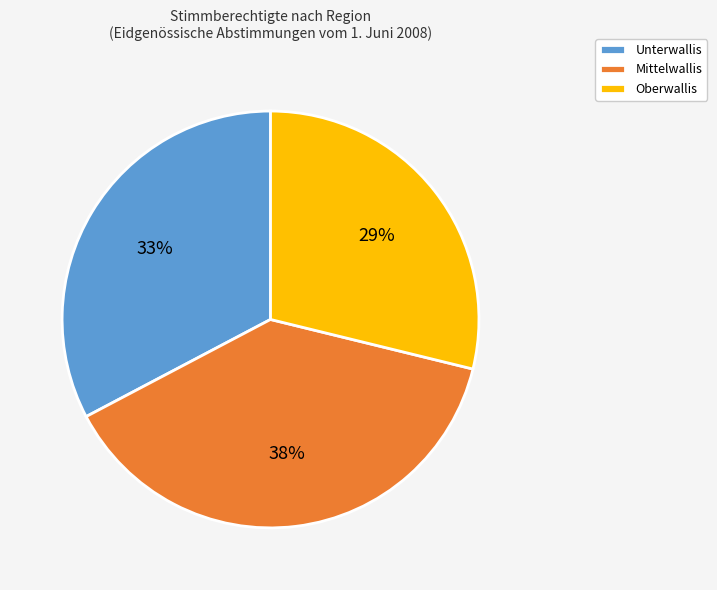

Does any single category account for the majority?

No